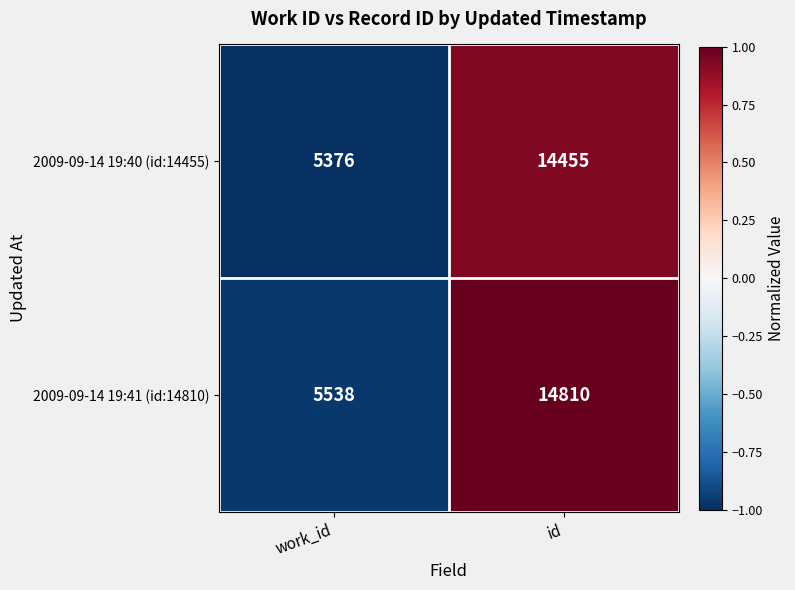

Reading left to right, extract all data points from this chart.

2009-09-14 19:40 (id:14455): work_id=5376	id=14455
2009-09-14 19:41 (id:14810): work_id=5538	id=14810